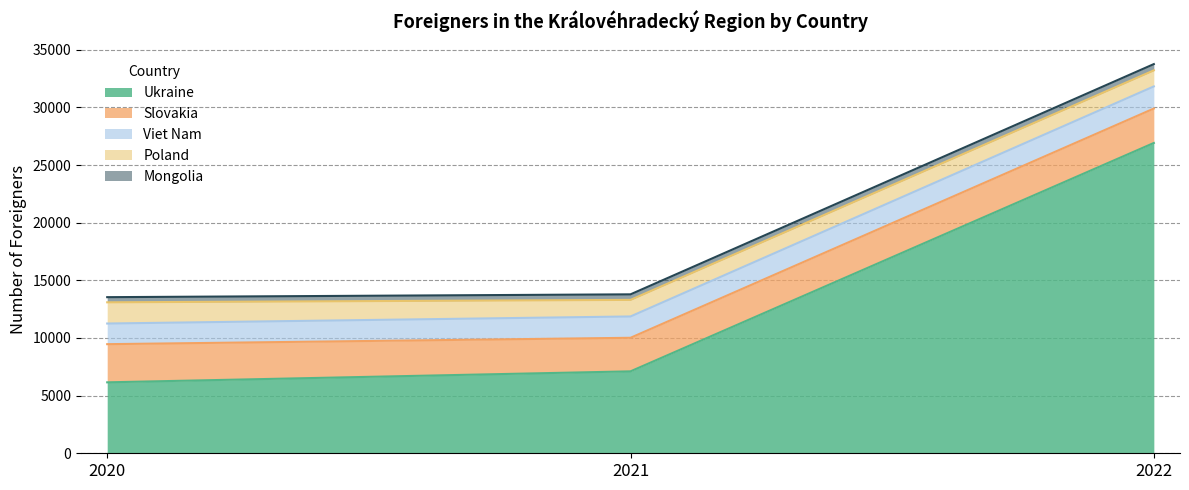

Which category has the highest value in the Mongolia series?

2022